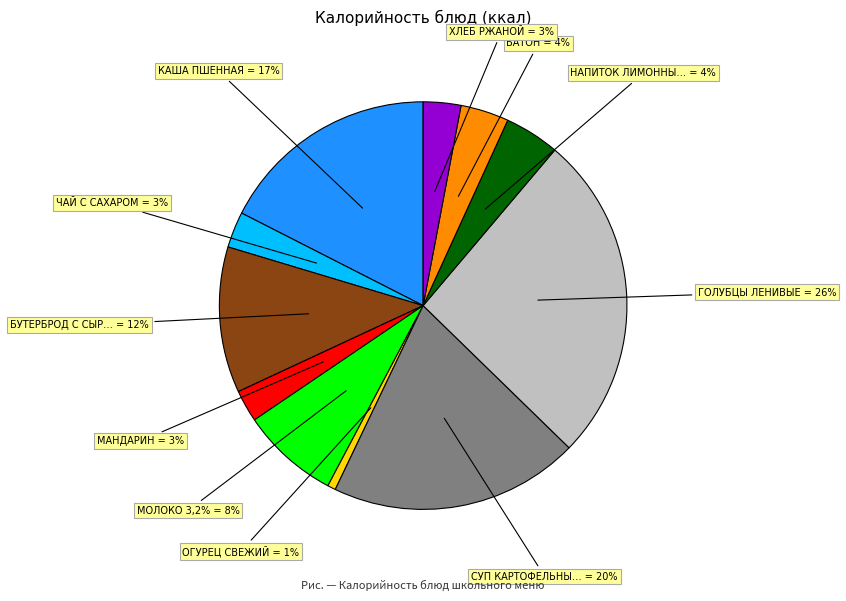

Which category has the biggest portion of the pie?

ГОЛУБЦЫ ЛЕНИВЫЕ